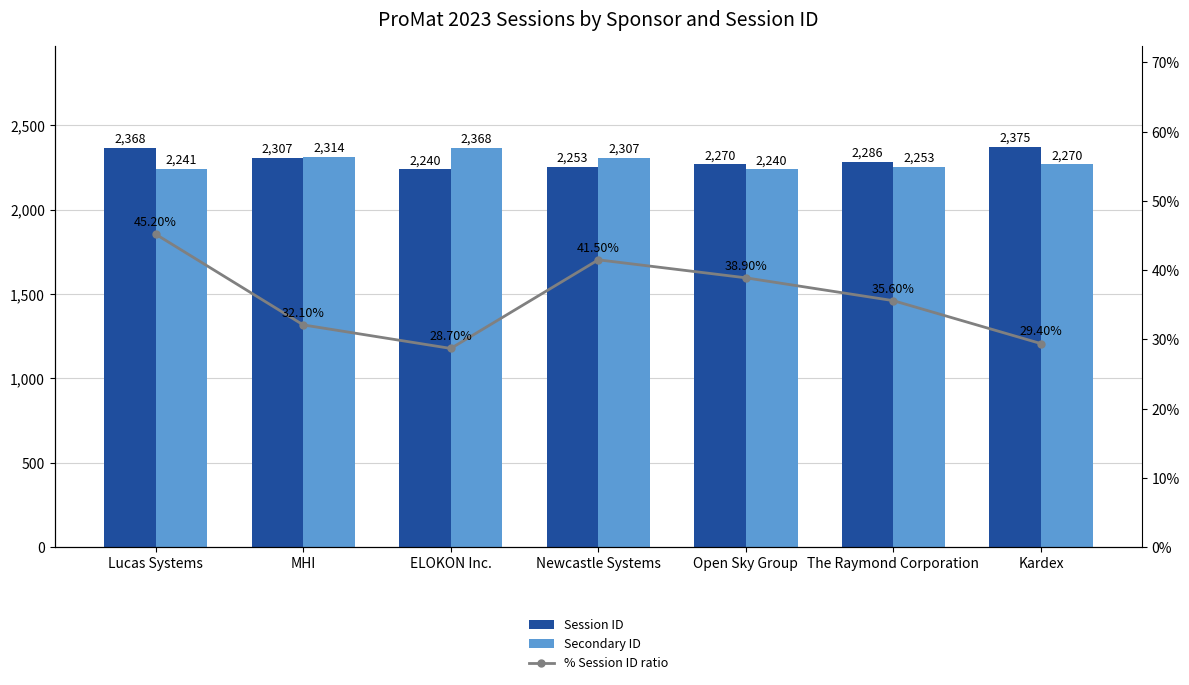

Is it true that Session ID equals 1641.4 at Lucas Systems?

False